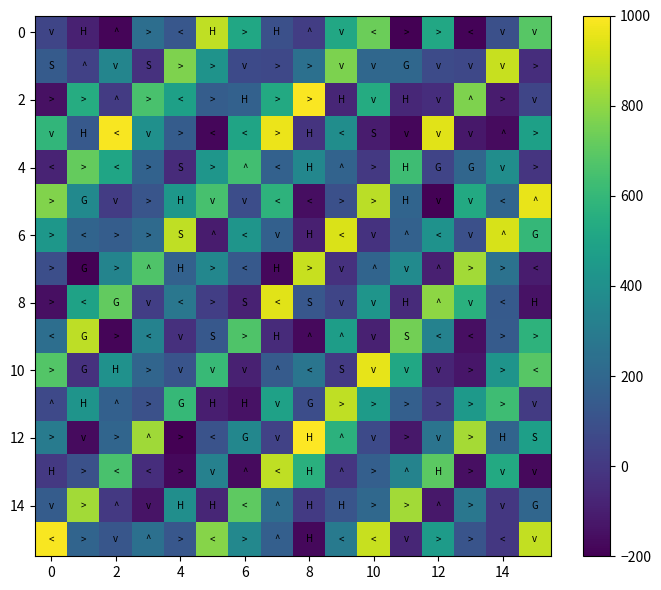

What is the difference between the maximum and minimum values in the 2 series?

1138.7